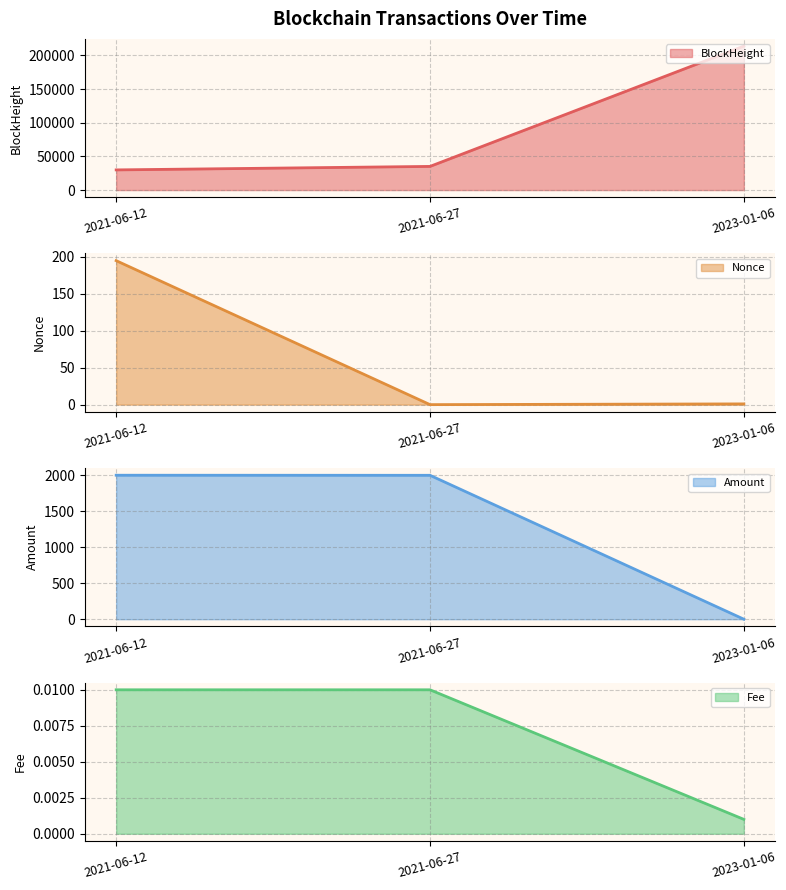

Which label corresponds to the largest value in the chart?

2023-01-06